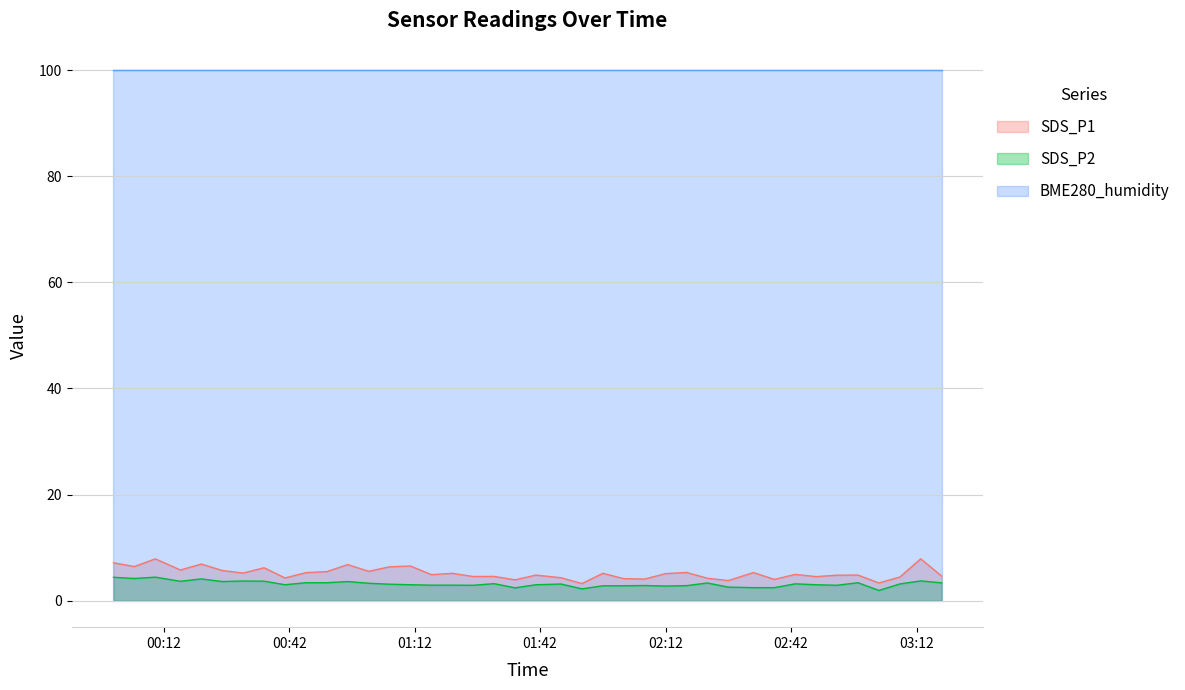

True or false: SDS_P1 and SDS_P2 cross at least once.

False